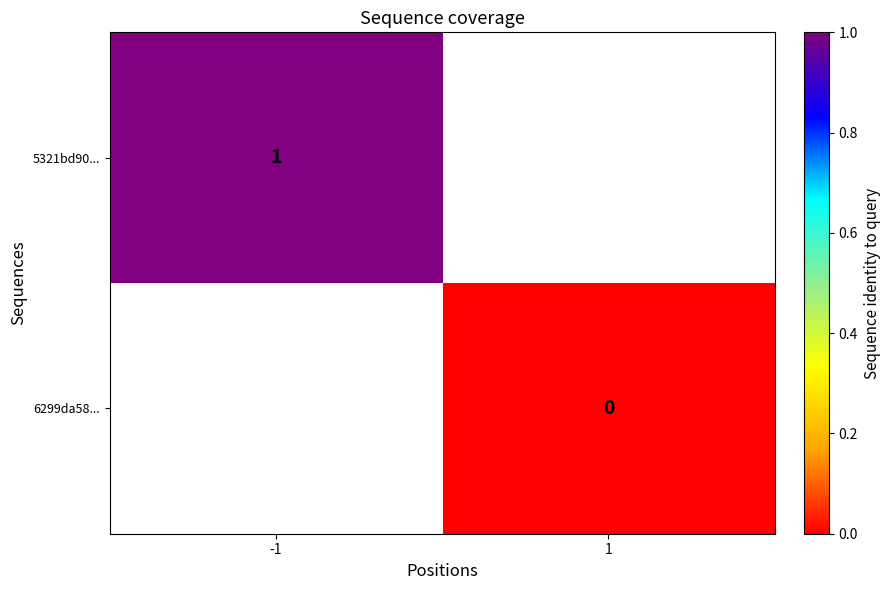

The 5321bd90... series shows 1 at -1. True or false?

True